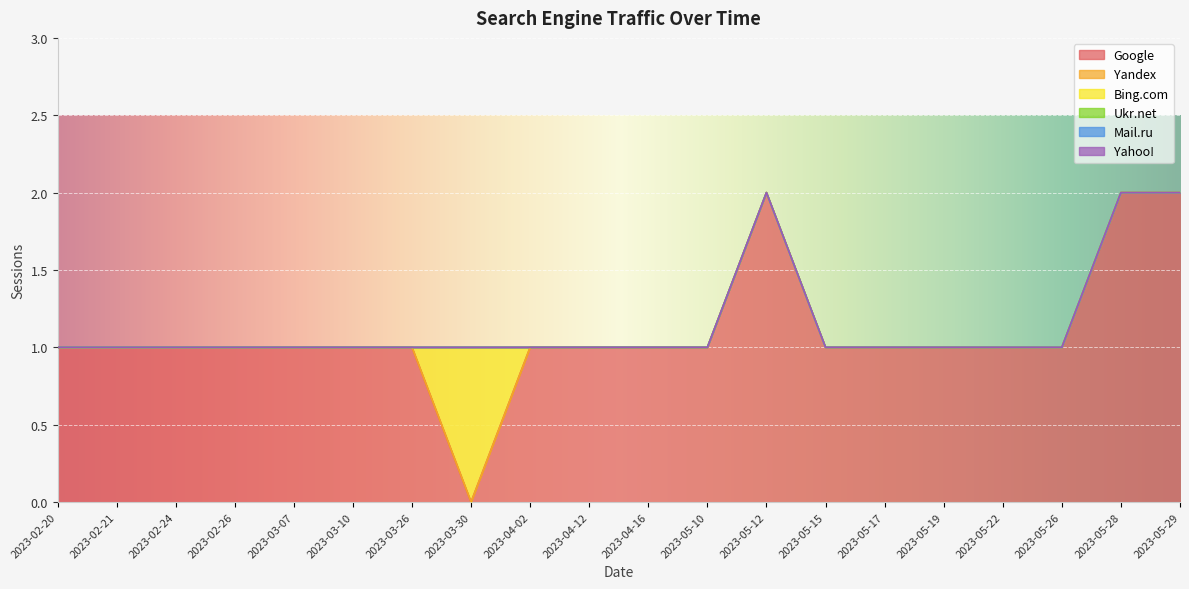

Which series has the largest range (max minus min)?

Google